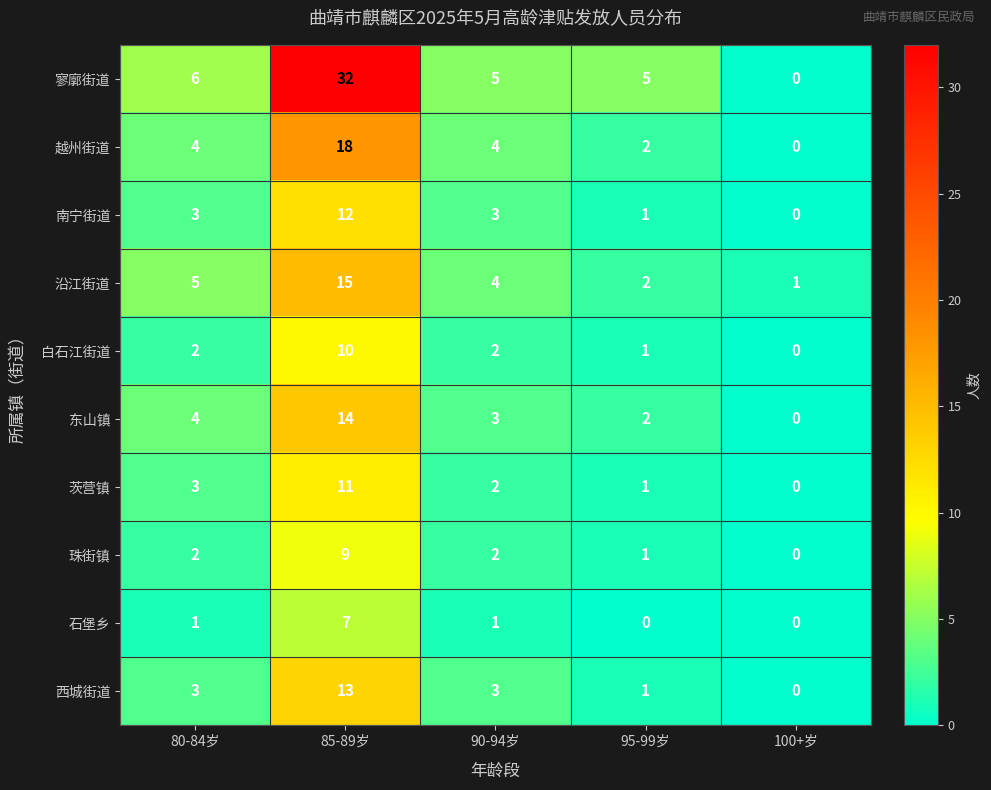

Which category has the highest value across all series?

85-89岁